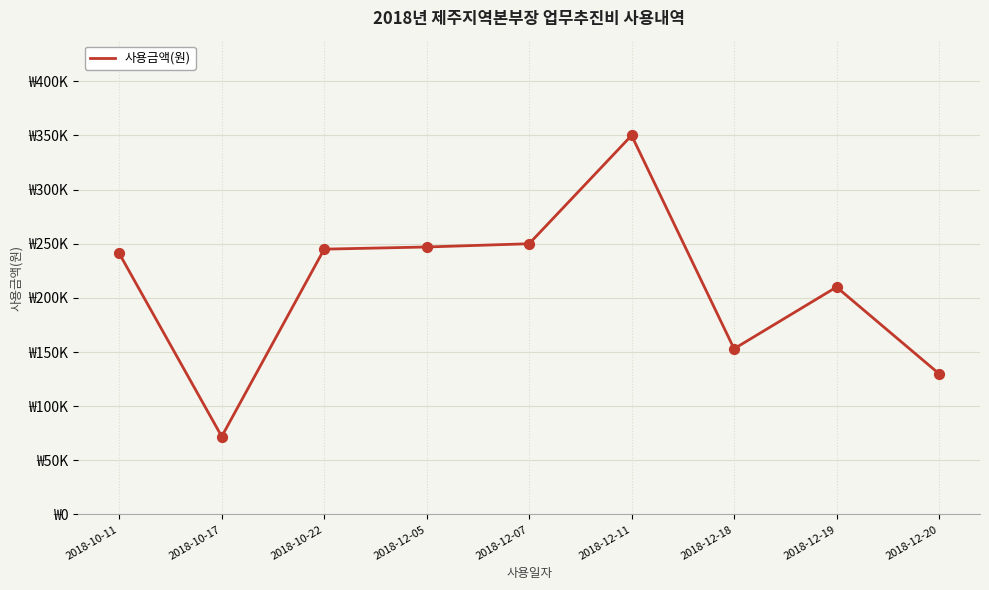

Between 2018-10-22 and 2018-10-11, which is larger?

2018-10-22